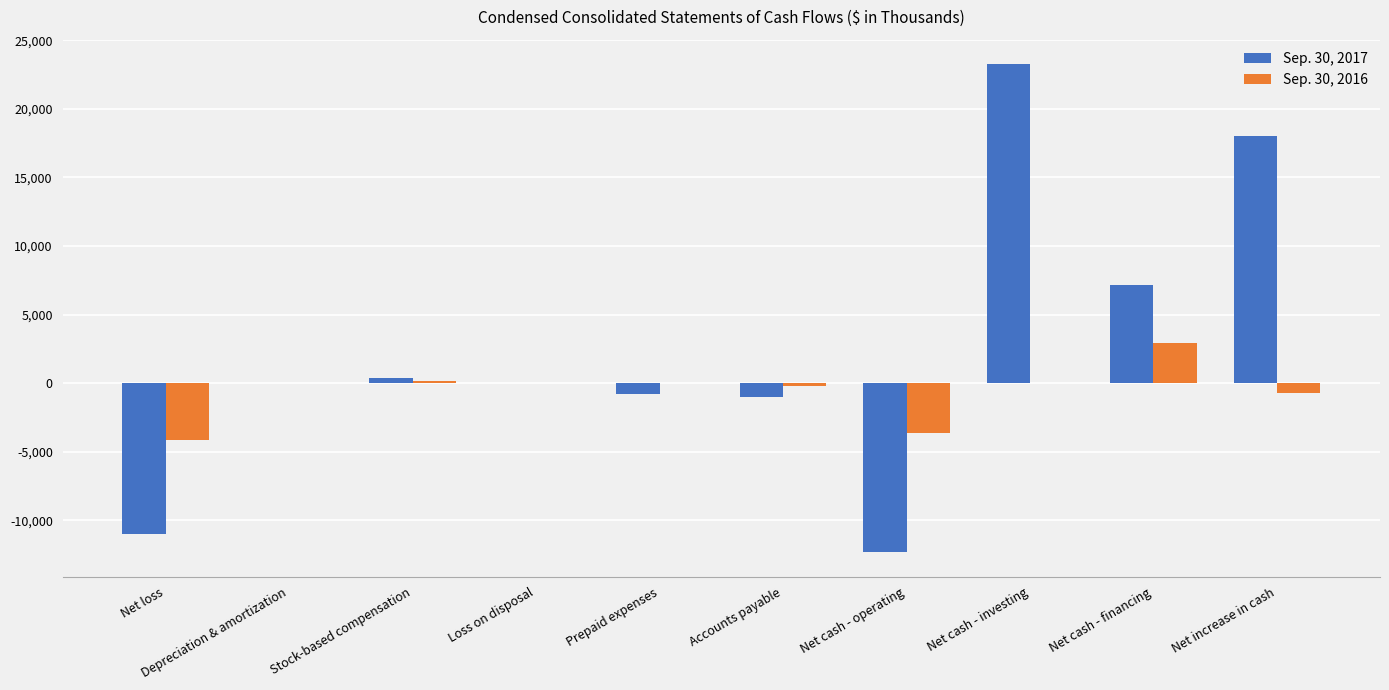

True or false: Sep. 30, 2016 has a value of -3641 at Net cash - operating.

True